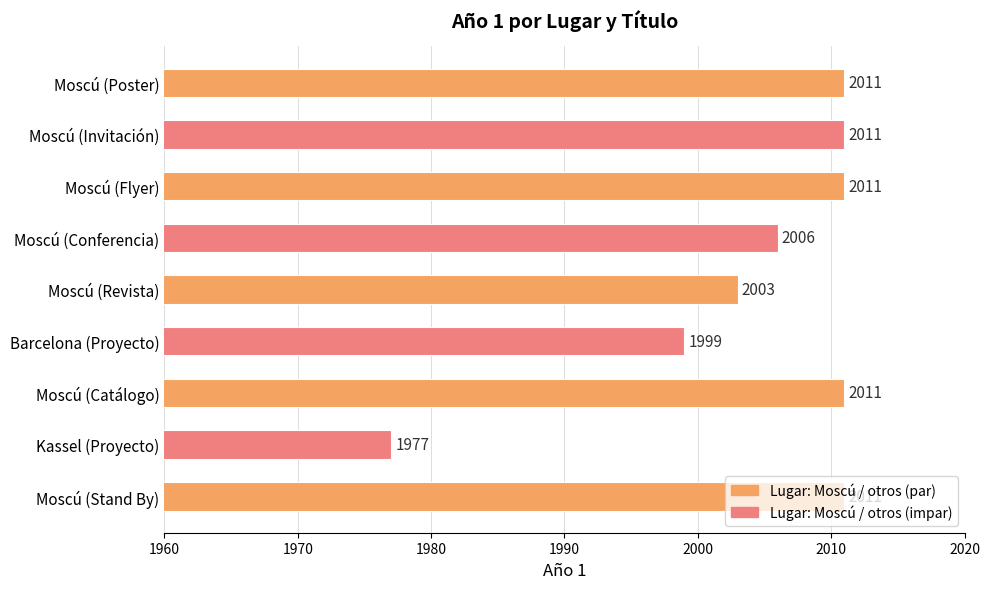

Where is the data nearest to the value 1994?

Barcelona (Proyecto)